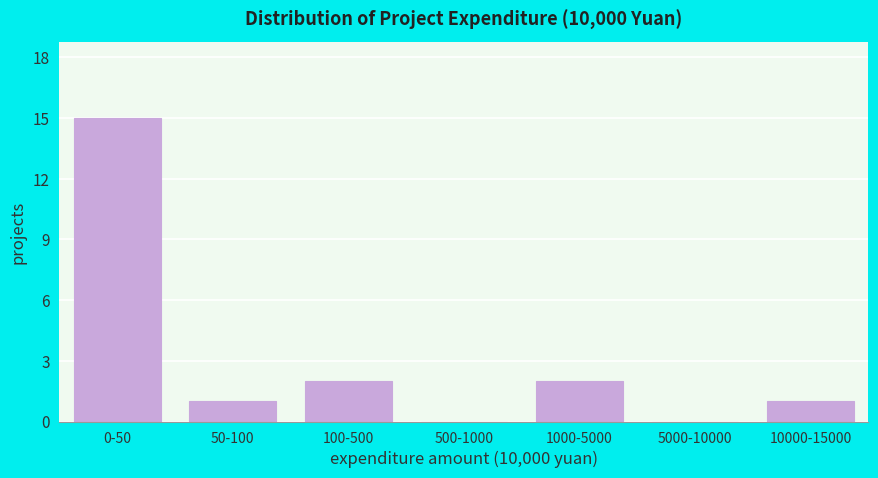

Reading left to right, list all the values displayed in this chart.

0-50=15	50-100=1	100-500=2	500-1000=0	1000-5000=2	5000-10000=0	10000-15000=1